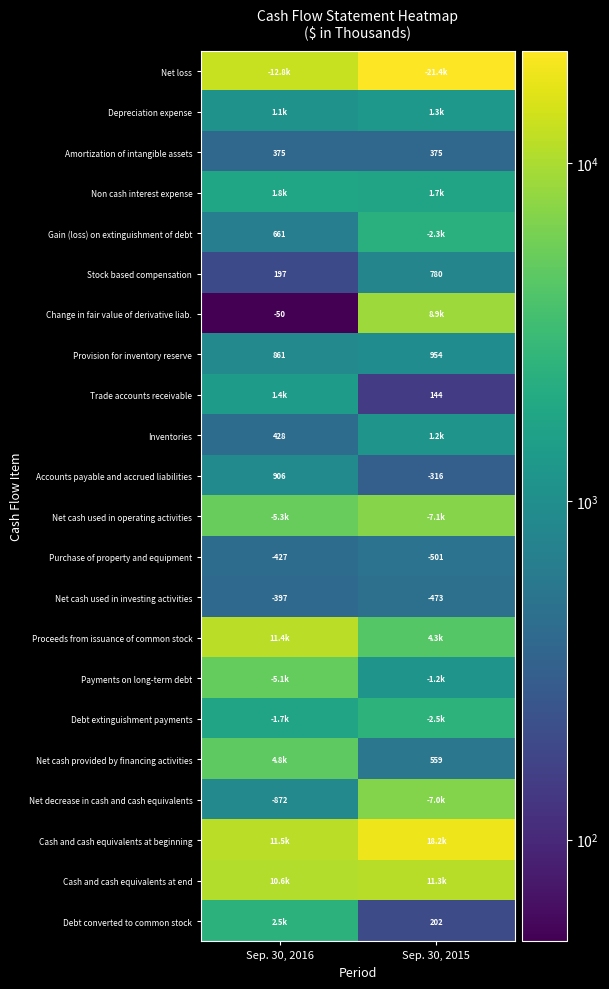

Which has a higher value, Sep. 30, 2016 or Sep. 30, 2015?

Sep. 30, 2015